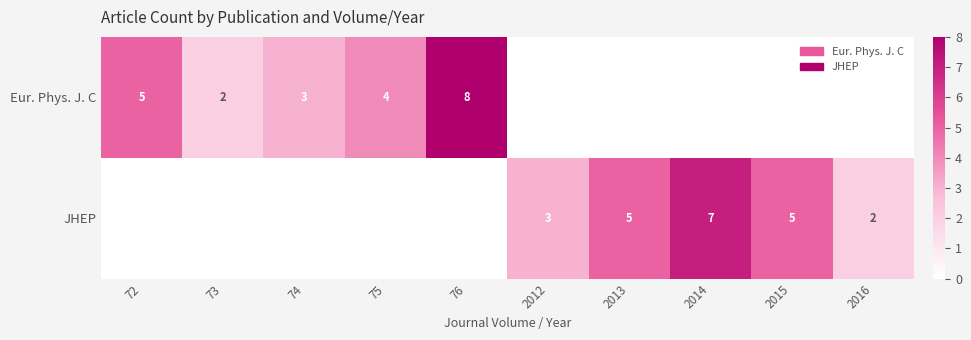

True or false: Eur. Phys. J. C has a value of 7 at 72.

False